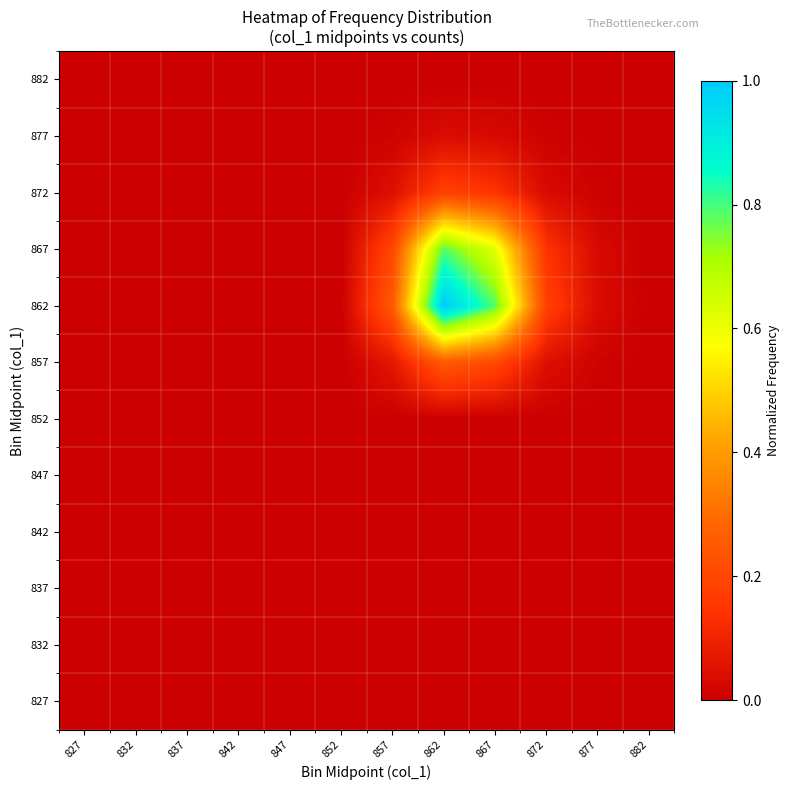

Reading left to right, what are all the values shown in this chart?

827: 827=0.0	832=0.0	837=0.0	842=0.0	847=0.0	852=0.0	857=0.0	862=0.0	867=0.0	872=0.0	877=0.0	882=0.0
832: 827=0.0	832=0.0	837=0.0	842=0.0	847=0.0	852=0.0	857=0.0	862=0.0	867=0.0	872=0.0	877=0.0	882=0.0
837: 827=0.0	832=0.0	837=0.0	842=0.0	847=0.0	852=0.0	857=0.0	862=0.0	867=0.0	872=0.0	877=0.0	882=0.0
842: 827=0.0	832=0.0	837=0.0	842=0.0	847=0.0	852=0.0	857=0.0	862=0.0	867=0.0	872=0.0	877=0.0	882=0.0
847: 827=0.0	832=0.0	837=0.0	842=0.0	847=0.0	852=0.0	857=0.0	862=0.0	867=0.0	872=0.0	877=0.0	882=0.0
852: 827=0.0	832=0.0	837=0.0	842=0.0	847=0.0	852=0.0	857=0.0	862=0.0	867=0.0	872=0.0	877=0.0	882=0.0
857: 827=0.0	832=0.0	837=0.0	842=0.0	847=0.0	852=0.0	857=0.1	862=0.3	867=0.2	872=0.0	877=0.0	882=0.0
862: 827=0.0	832=0.0	837=0.0	842=0.0	847=0.0	852=0.0	857=0.3	862=1.0	867=0.8	872=0.2	877=0.0	882=0.0
867: 827=0.0	832=0.0	837=0.0	842=0.0	847=0.0	852=0.0	857=0.2	862=0.8	867=0.6	872=0.1	877=0.0	882=0.0
872: 827=0.0	832=0.0	837=0.0	842=0.0	847=0.0	852=0.0	857=0.0	862=0.2	867=0.1	872=0.0	877=0.0	882=0.0
877: 827=0.0	832=0.0	837=0.0	842=0.0	847=0.0	852=0.0	857=0.0	862=0.0	867=0.0	872=0.0	877=0.0	882=0.0
882: 827=0.0	832=0.0	837=0.0	842=0.0	847=0.0	852=0.0	857=0.0	862=0.0	867=0.0	872=0.0	877=0.0	882=0.0